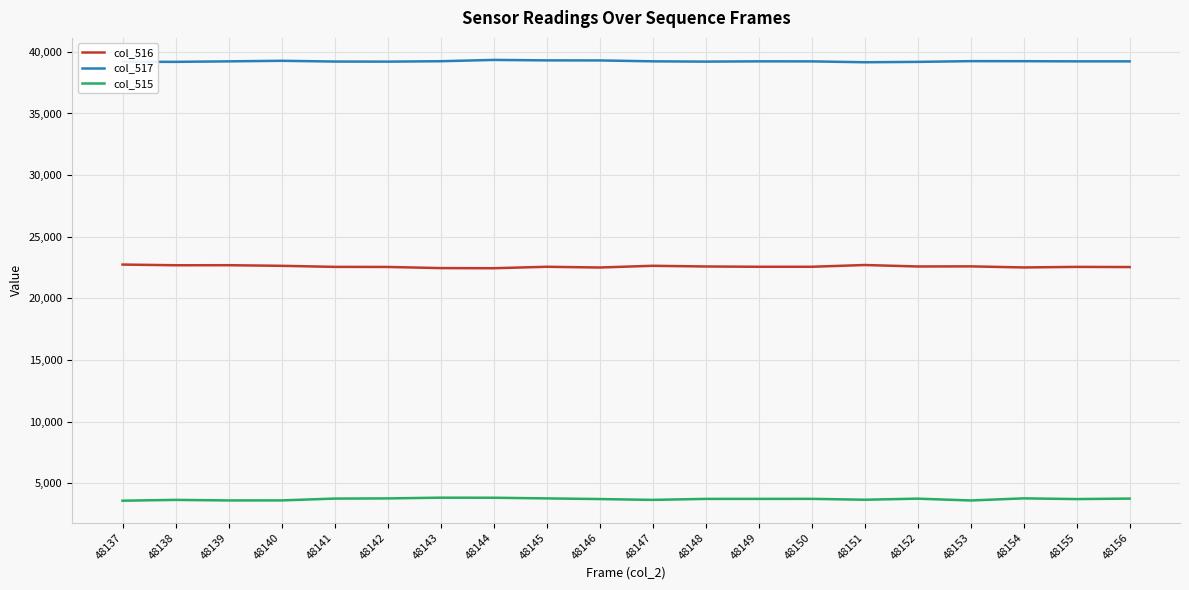

How many lines are shown in the chart?

3